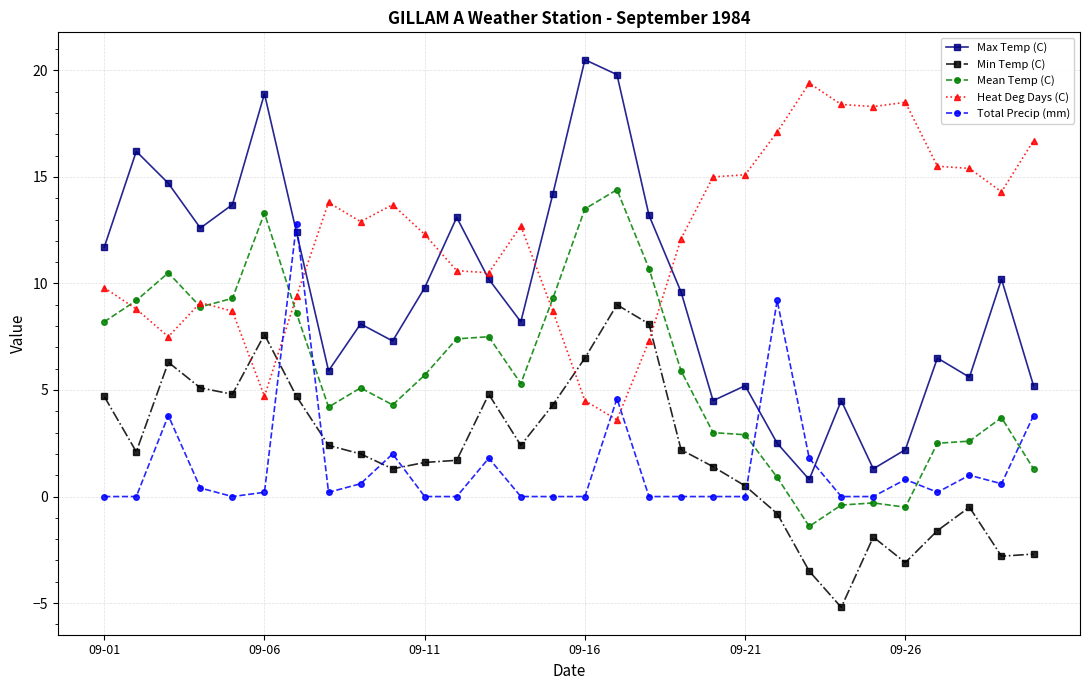

What are all the series names shown in the legend?

Max Temp (C), Min Temp (C), Mean Temp (C), Heat Deg Days (C), Total Precip (mm)